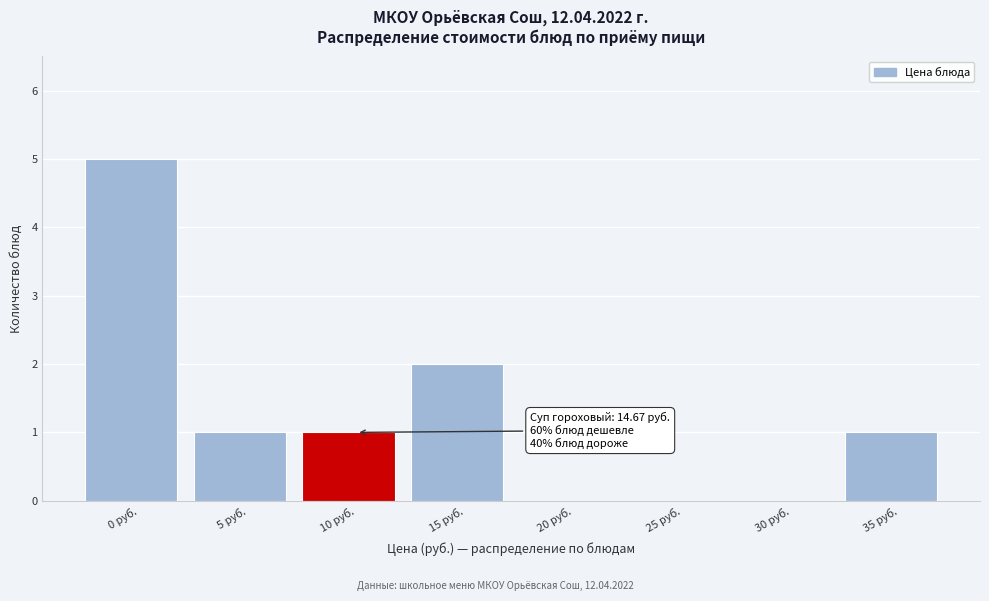

Reading right to left, list all the values displayed in this chart.

35 руб.=1	30 руб.=0	25 руб.=0	20 руб.=0	15 руб.=2	10 руб.=1	5 руб.=1	0 руб.=5